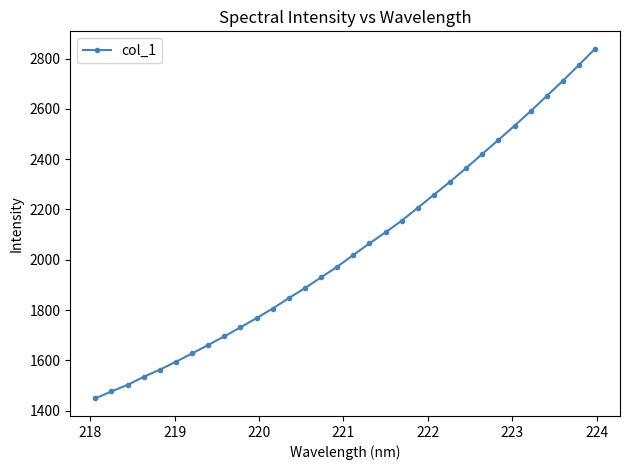

Does the chart have visible grid lines?

No